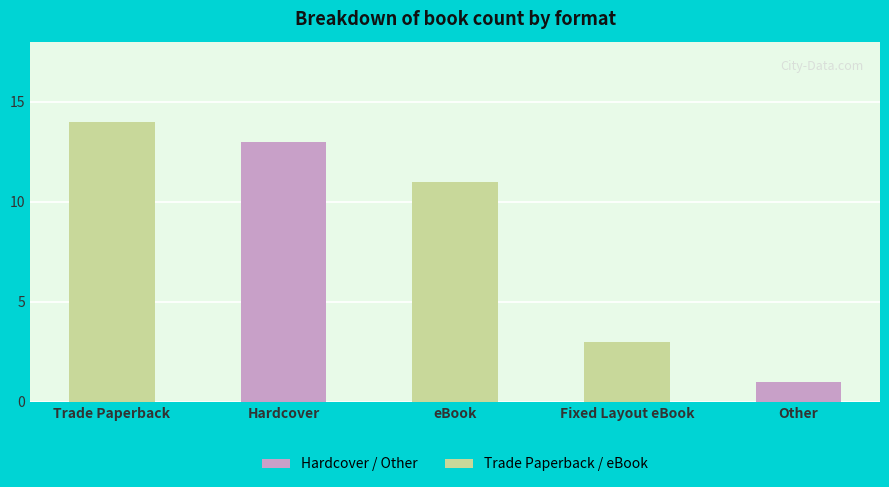

The chart shows a value of 2 at Other. True or false?

False